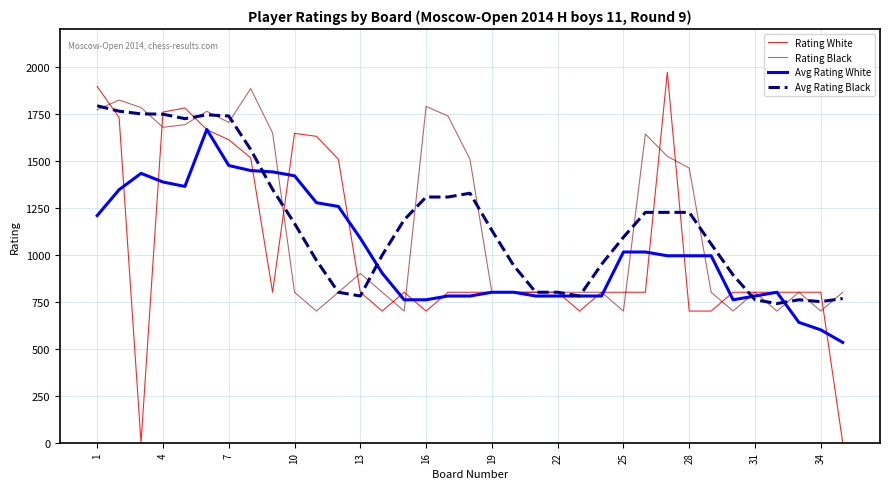

Which series has the widest spread of values?

Rating White